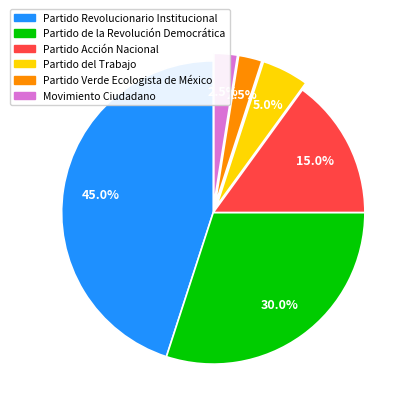

What is the largest slice in the pie chart?

Partido Revolucionario Institucional